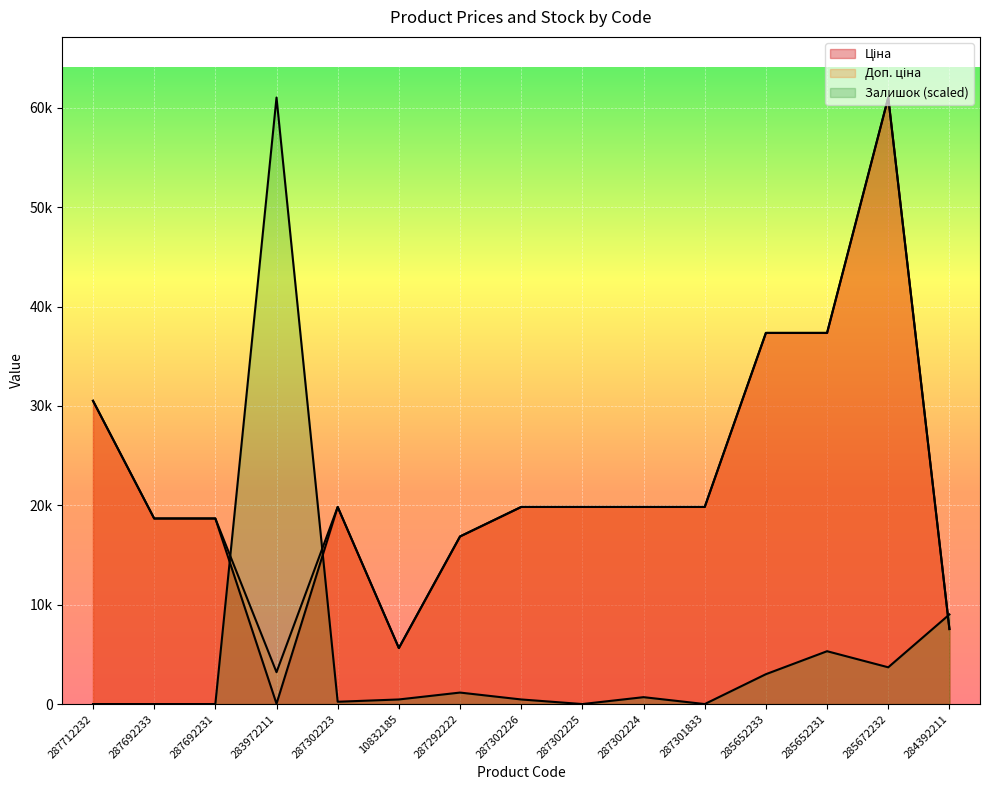

What is the difference between the maximum and minimum values in the Залишок series?

61024.7